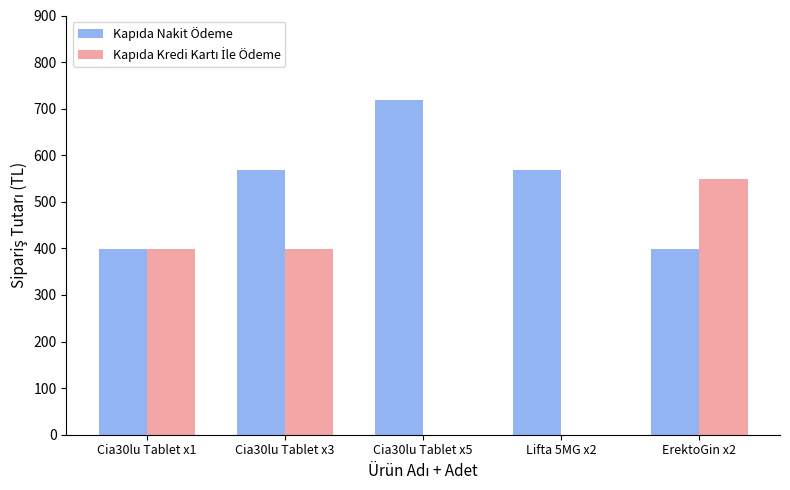

Which label corresponds to the largest value in the chart?

Cia30lu Tablet x5